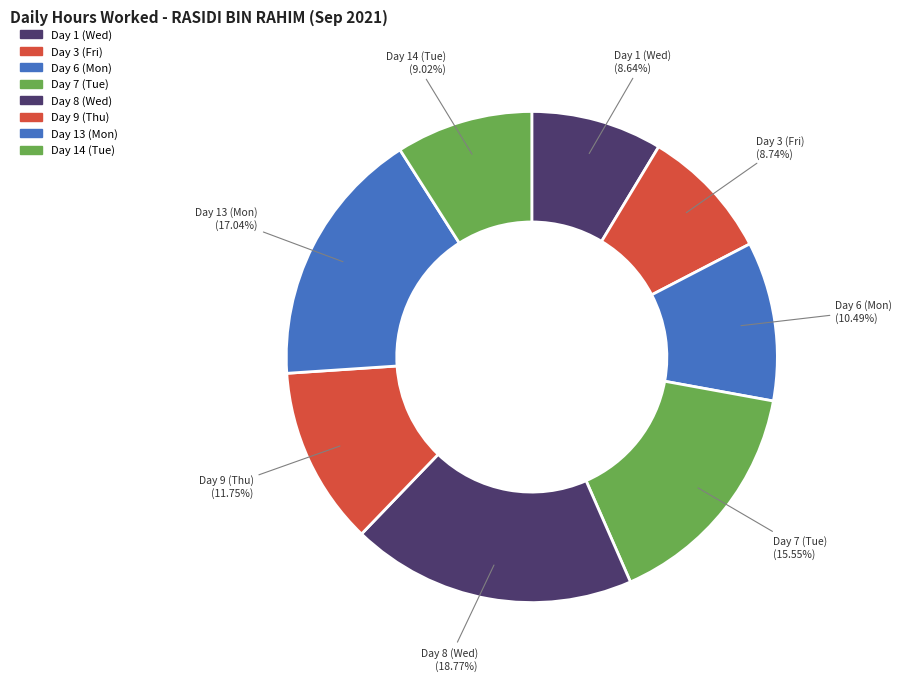

Which slice is the smallest?

Day 1 (Wed)